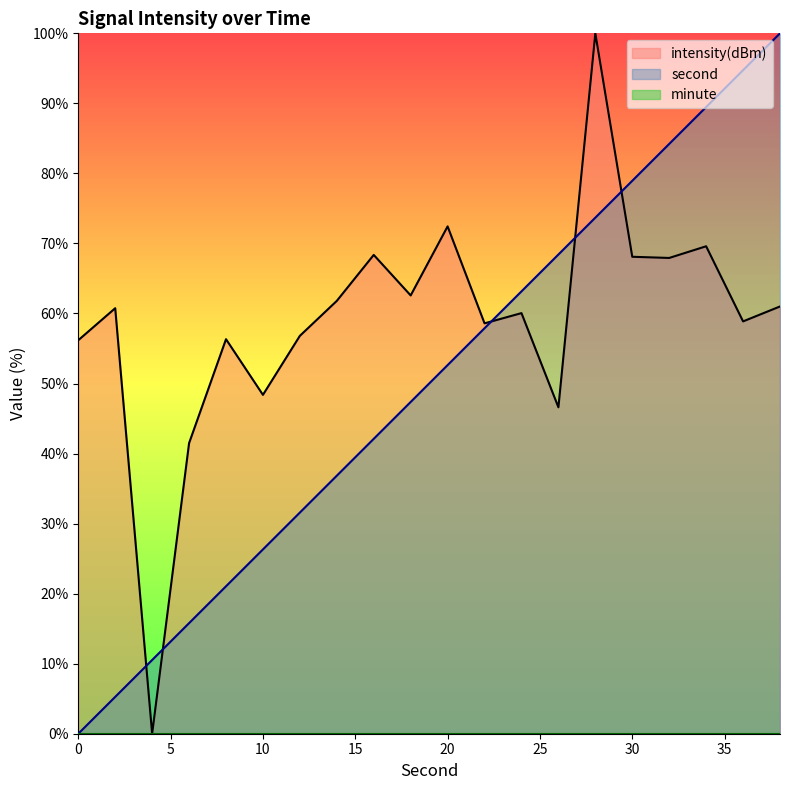

What is the average value of the second series?

50.0